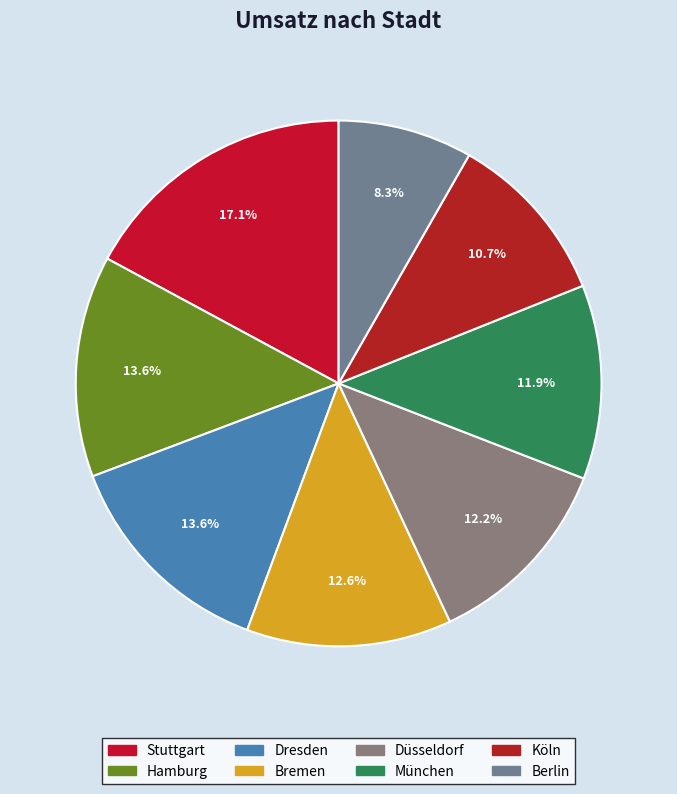

Combined, what portion of the pie is Hamburg and Bremen?

26.2%